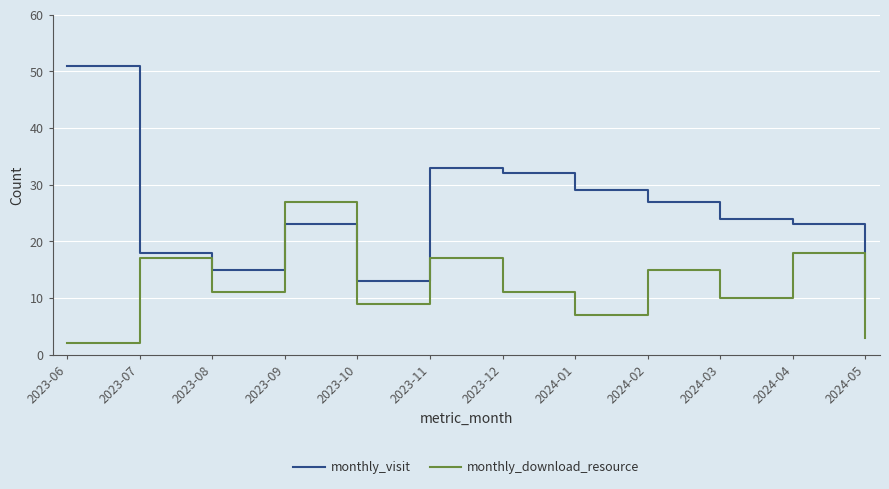

List the series in order of their peak value, highest first.

monthly_visit, monthly_download_resource